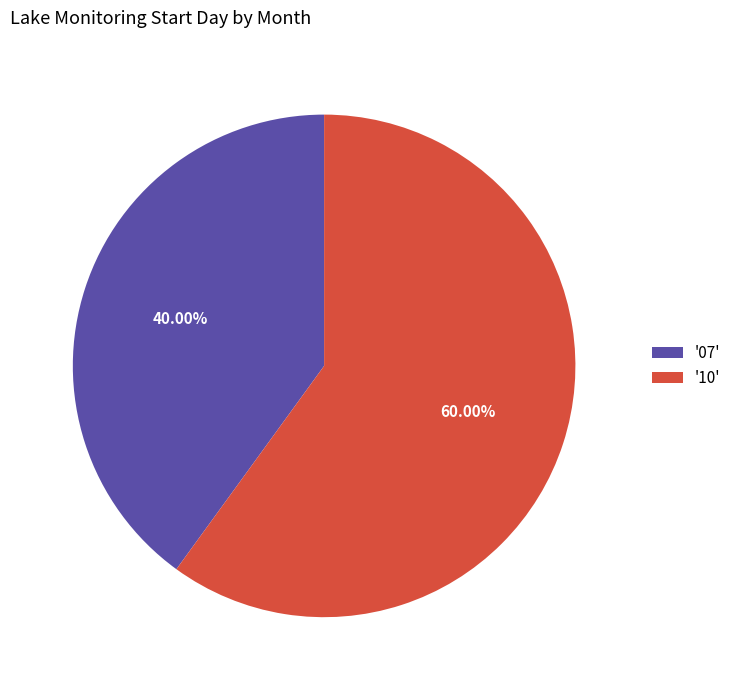

How many slices are in this pie chart?

2